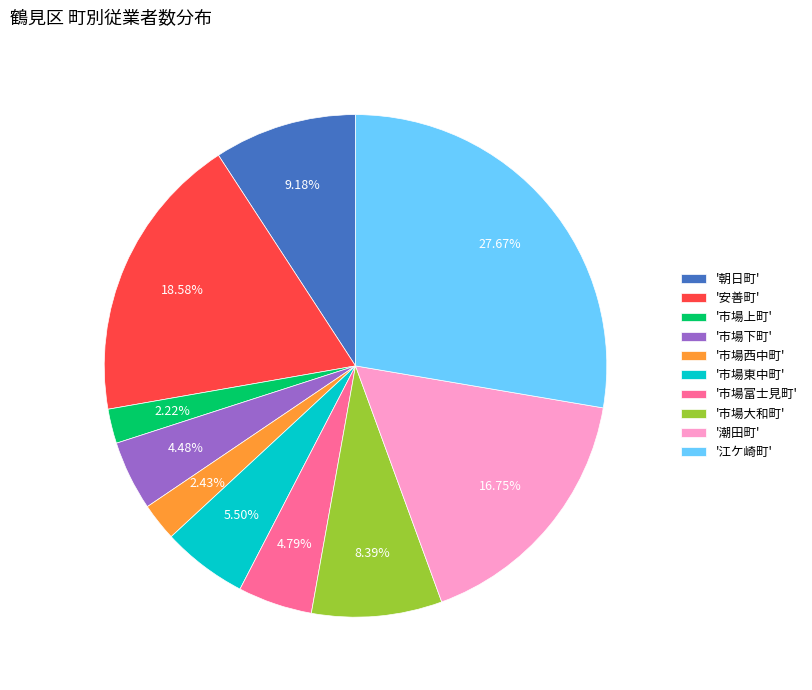

Which slice is the largest?

'江ケ崎町'